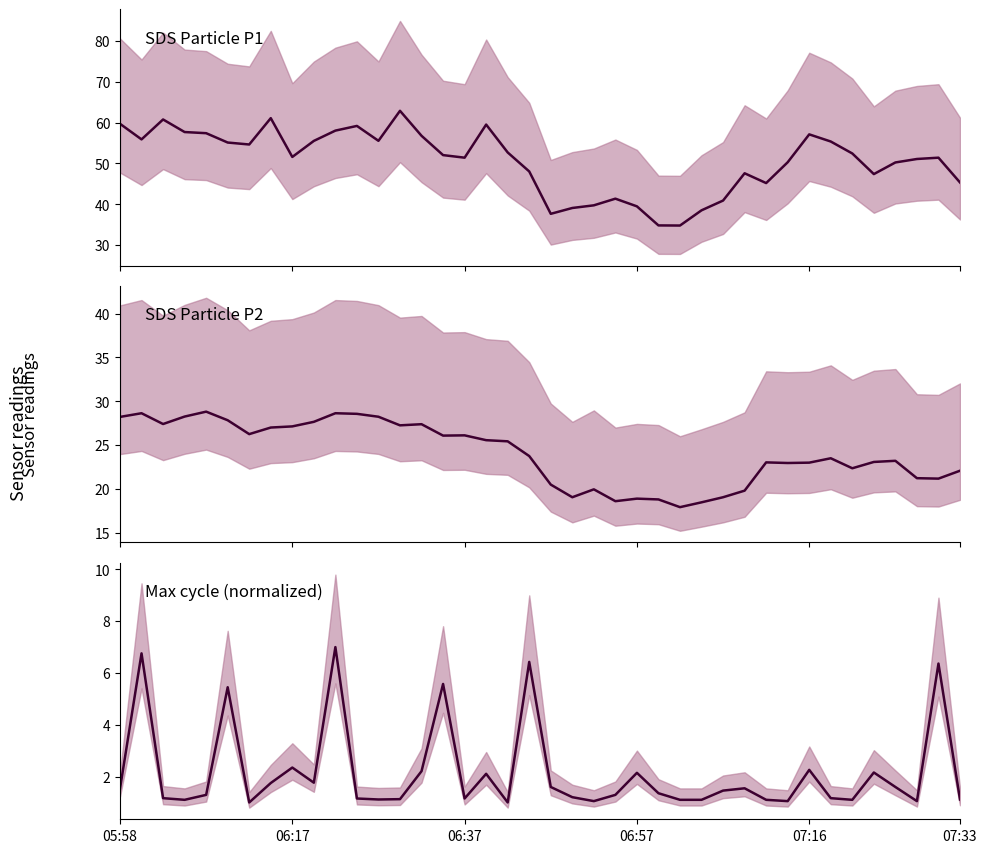

True or false: Max cycle has a value of 1.1 at 06:57.

True